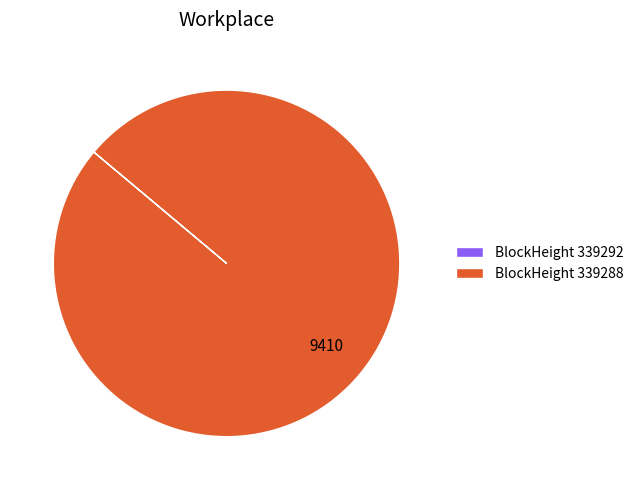

Which slice represents more than half of the pie?

BlockHeight 339288